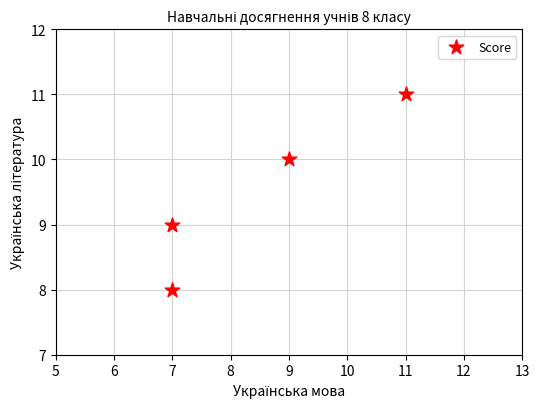

What is the range of X values (max minus min)?

4